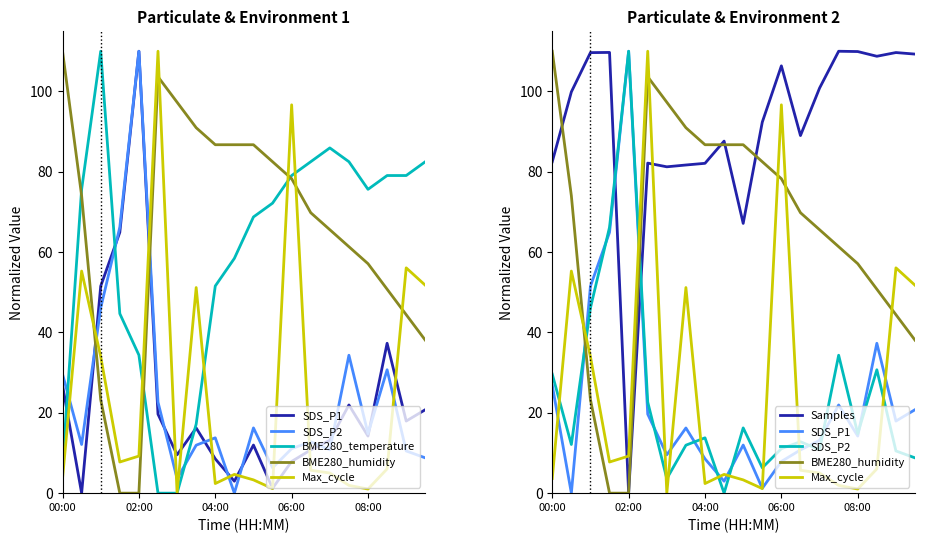

What is the difference between the highest and lowest values at 5?

110.0